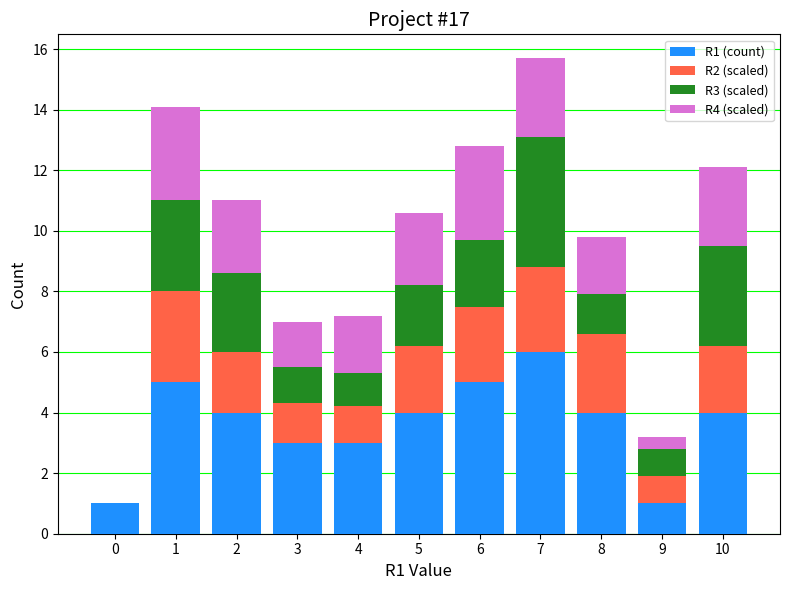

Count the number of categories in the chart.

11